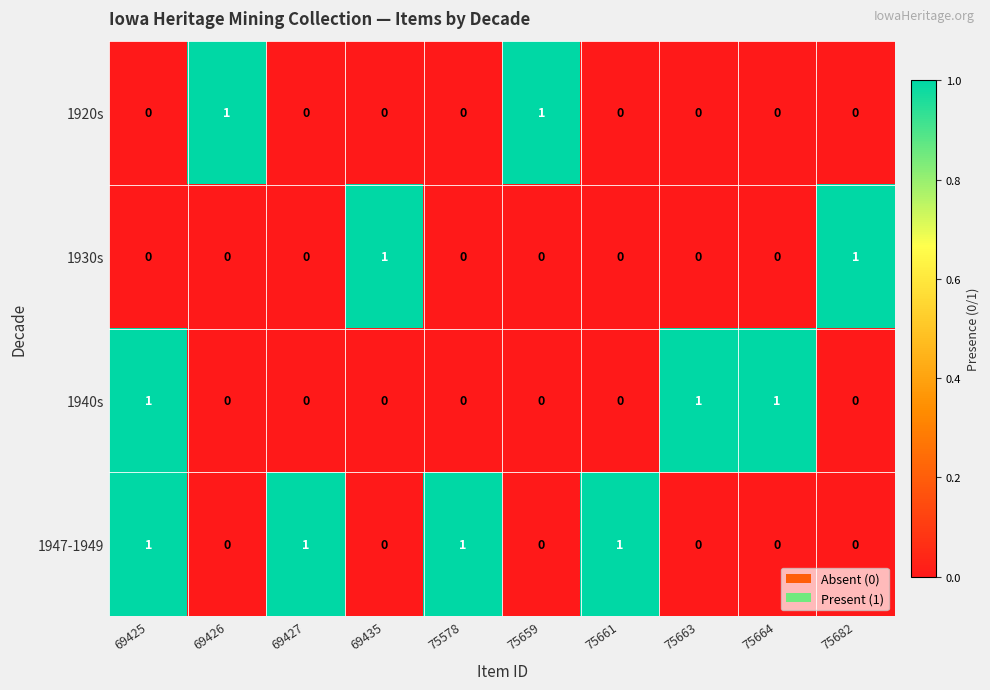

At how many categories does at least one series exceed 0?

10